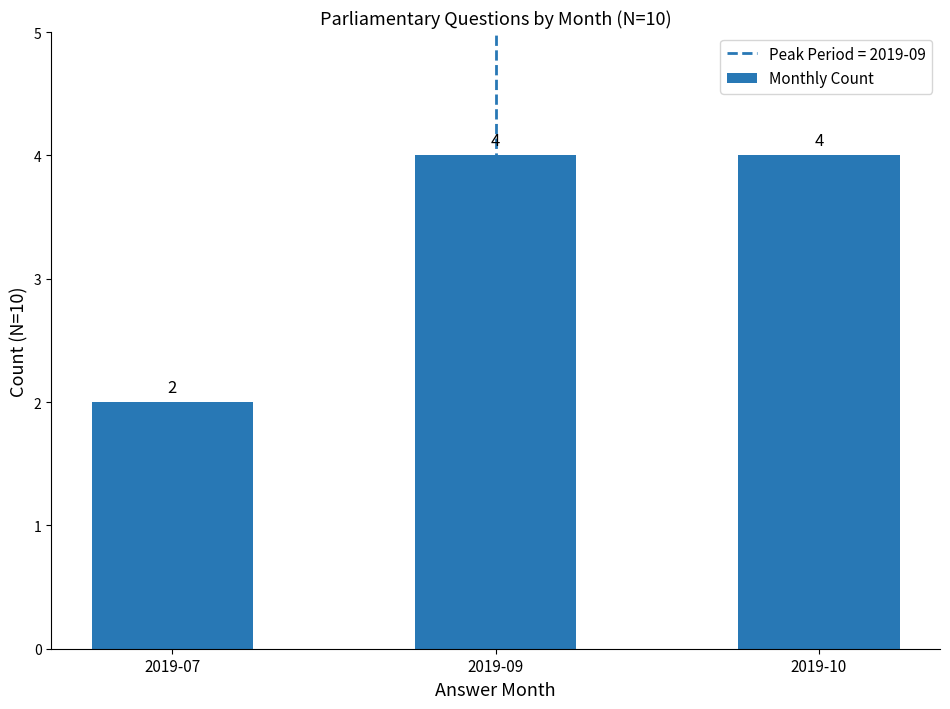

Between 2019-09 and 2019-07, which is larger?

2019-09